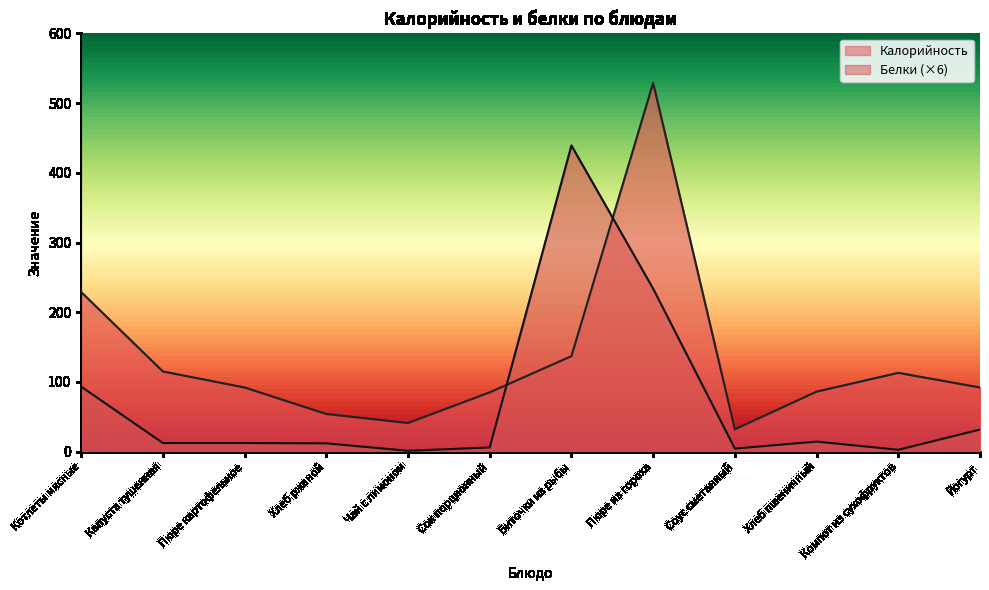

What is the label of the 8th point from the left?

Пюре из гороха